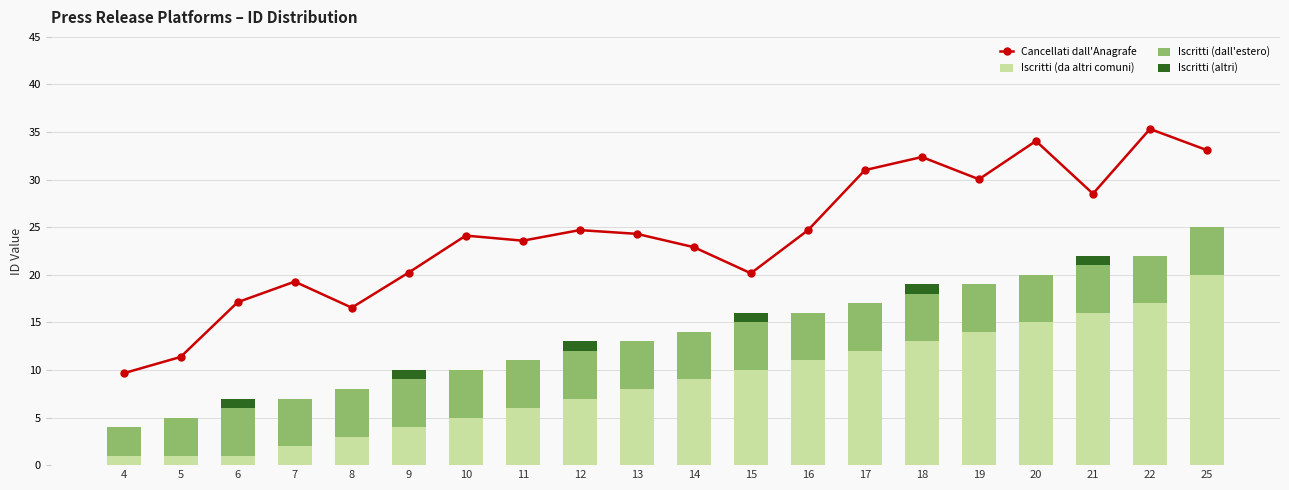

At which label is Iscritti (da altri comuni) closest to 10?

15